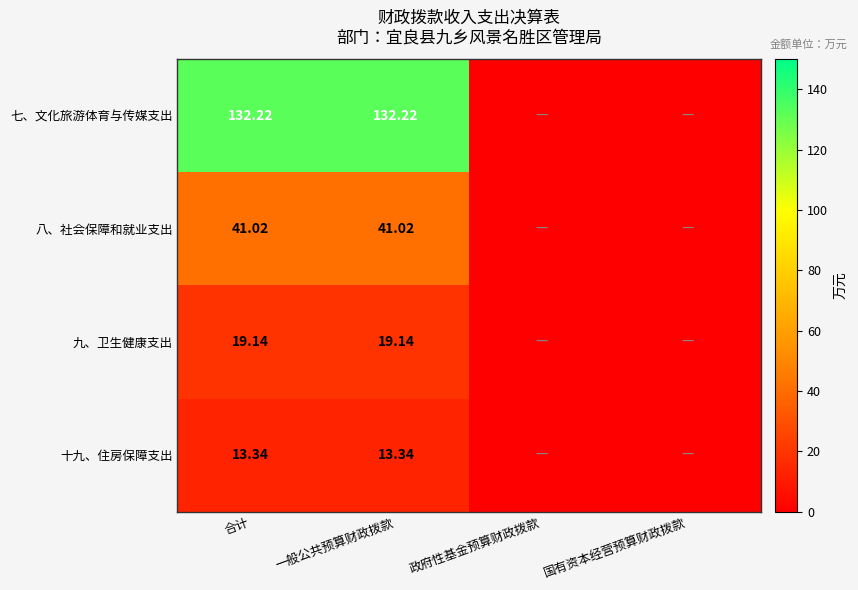

Rank the series at 一般公共预算财政拨款 from lowest to highest value.

十九、住房保障支出, 九、卫生健康支出, 八、社会保障和就业支出, 七、文化旅游体育与传媒支出